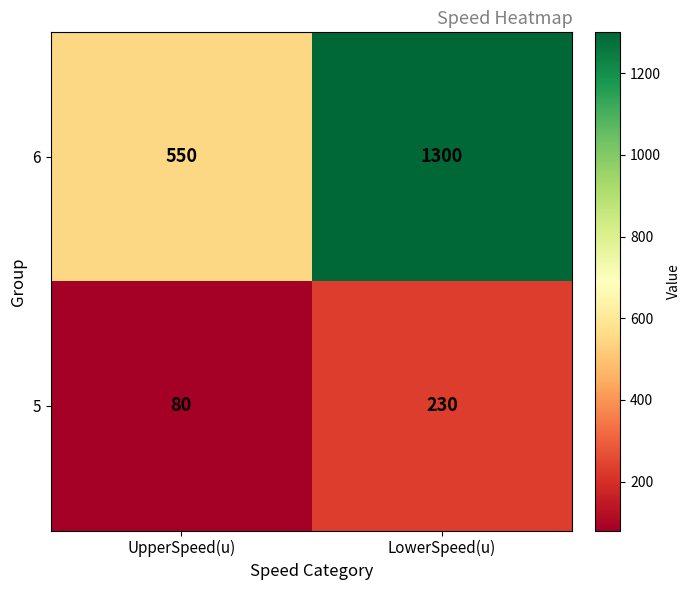

List the series in order of their peak value, highest first.

6, 5